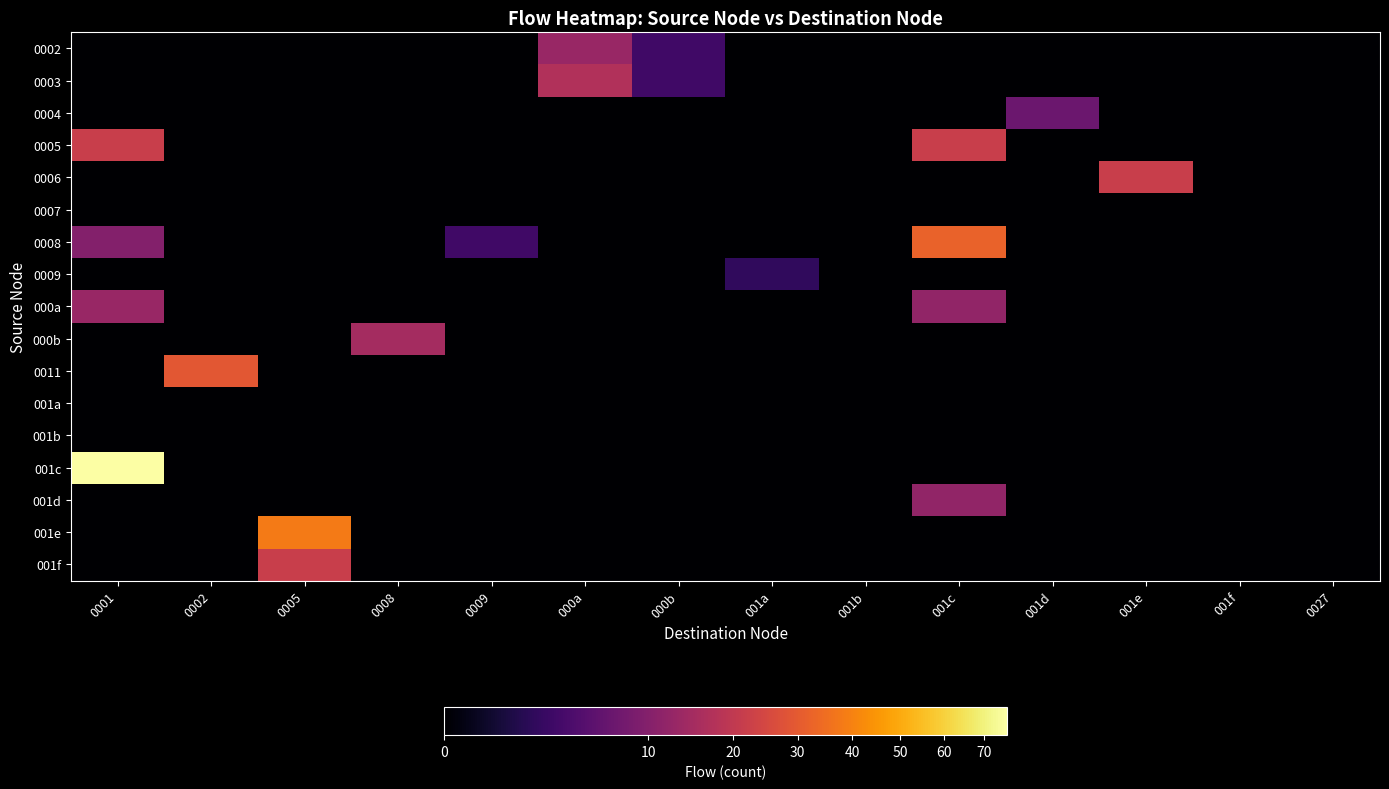

Reading right to left, extract all data points from this chart.

0002: 0027=0	001f=0	001e=0	001d=0	001c=0	001b=0	001a=0	000b=3	000a=13	0009=0	0008=0	0005=0	0002=0	0001=0
0003: 0027=0	001f=0	001e=0	001d=0	001c=0	001b=0	001a=0	000b=3	000a=17	0009=0	0008=0	0005=0	0002=0	0001=0
0004: 0027=0	001f=0	001e=0	001d=7	001c=0	001b=0	001a=0	000b=0	000a=0	0009=0	0008=0	0005=0	0002=0	0001=0
0005: 0027=0	001f=0	001e=0	001d=0	001c=22	001b=0	001a=0	000b=0	000a=0	0009=0	0008=0	0005=0	0002=0	0001=22
0006: 0027=0	001f=0	001e=22	001d=0	001c=0	001b=0	001a=0	000b=0	000a=0	0009=0	0008=0	0005=0	0002=0	0001=0
0007: 0027=0	001f=0	001e=0	001d=0	001c=0	001b=0	001a=0	000b=0	000a=0	0009=0	0008=0	0005=0	0002=0	0001=0
0008: 0027=0	001f=0	001e=0	001d=0	001c=32	001b=0	001a=0	000b=0	000a=0	0009=3	0008=0	0005=0	0002=0	0001=10
0009: 0027=0	001f=0	001e=0	001d=0	001c=0	001b=0	001a=2	000b=0	000a=0	0009=0	0008=0	0005=0	0002=0	0001=0
000a: 0027=0	001f=0	001e=0	001d=0	001c=12	001b=0	001a=0	000b=0	000a=0	0009=0	0008=0	0005=0	0002=0	0001=13
000b: 0027=0	001f=0	001e=0	001d=0	001c=0	001b=0	001a=0	000b=0	000a=0	0009=0	0008=15	0005=0	0002=0	0001=0
0011: 0027=0	001f=0	001e=0	001d=0	001c=0	001b=0	001a=0	000b=0	000a=0	0009=0	0008=0	0005=0	0002=29	0001=0
001a: 0027=0	001f=0	001e=0	001d=0	001c=0	001b=0	001a=0	000b=0	000a=0	0009=0	0008=0	0005=0	0002=0	0001=0
001b: 0027=0	001f=0	001e=0	001d=0	001c=0	001b=0	001a=0	000b=0	000a=0	0009=0	0008=0	0005=0	0002=0	0001=0
001c: 0027=0	001f=0	001e=0	001d=0	001c=0	001b=0	001a=0	000b=0	000a=0	0009=0	0008=0	0005=0	0002=0	0001=76
001d: 0027=0	001f=0	001e=0	001d=0	001c=12	001b=0	001a=0	000b=0	000a=0	0009=0	0008=0	0005=0	0002=0	0001=0
001e: 0027=0	001f=0	001e=0	001d=0	001c=0	001b=0	001a=0	000b=0	000a=0	0009=0	0008=0	0005=38	0002=0	0001=0
001f: 0027=0	001f=0	001e=0	001d=0	001c=0	001b=0	001a=0	000b=0	000a=0	0009=0	0008=0	0005=22	0002=0	0001=0